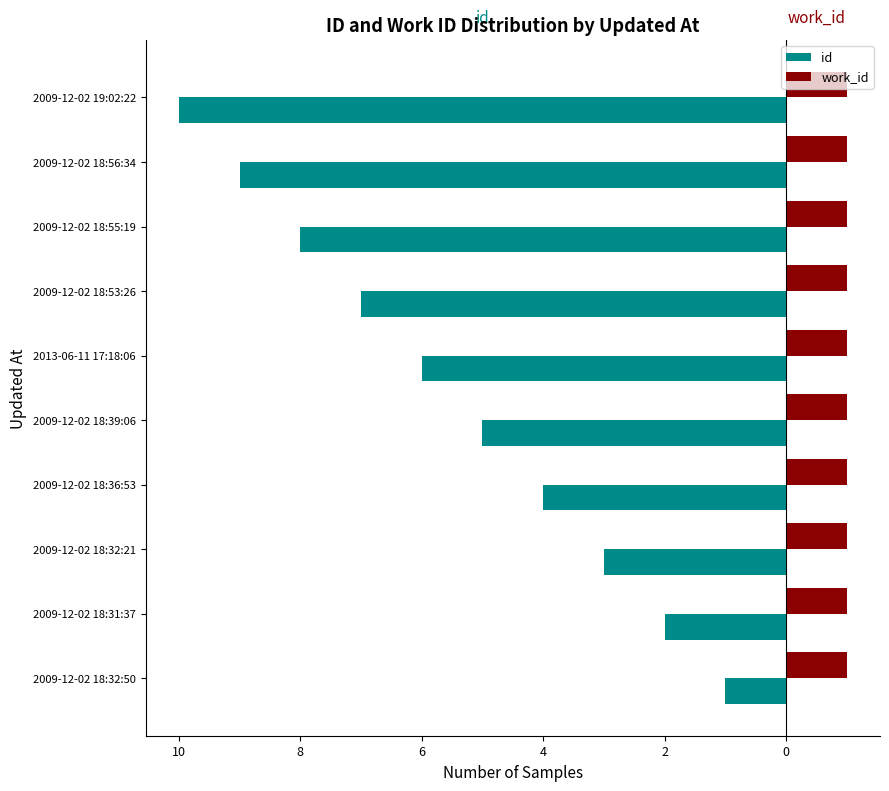

What are all the series names shown in the legend?

id, work_id